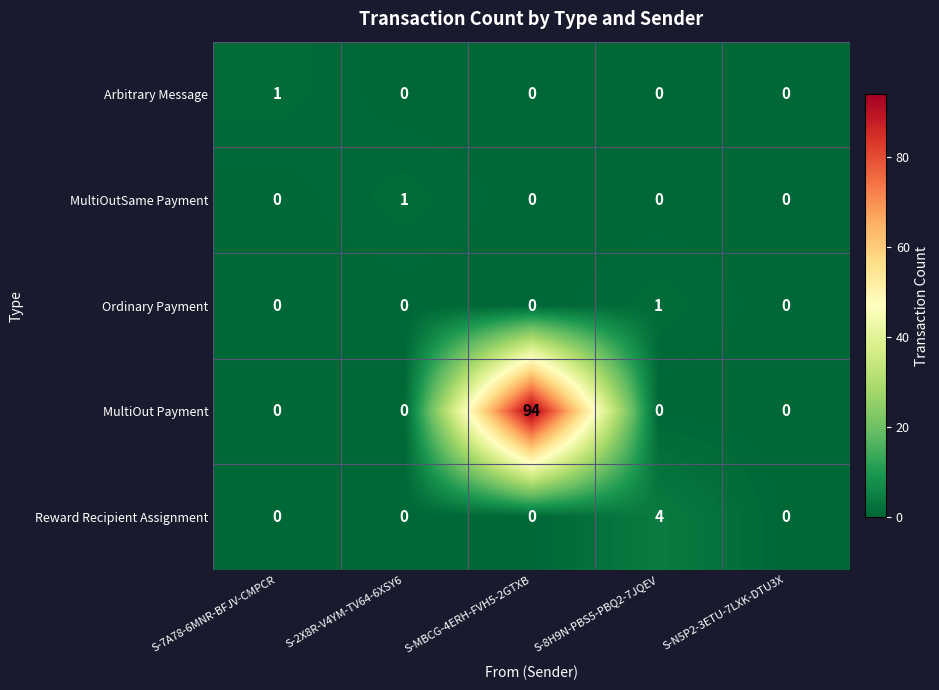

How many data points in Reward Recipient Assignment are above 0?

1